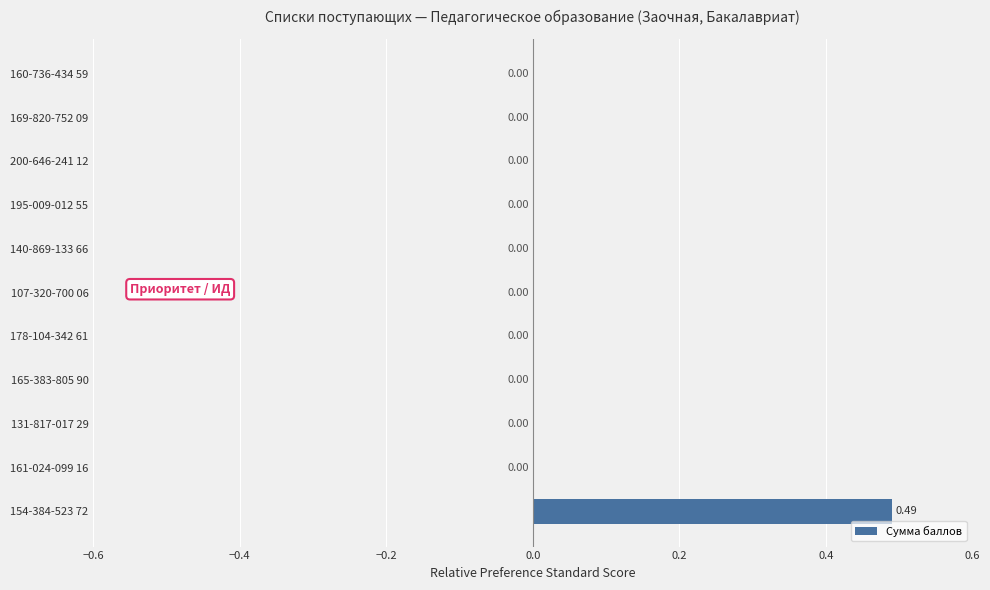

Count the values in the range 0 to 1.

11